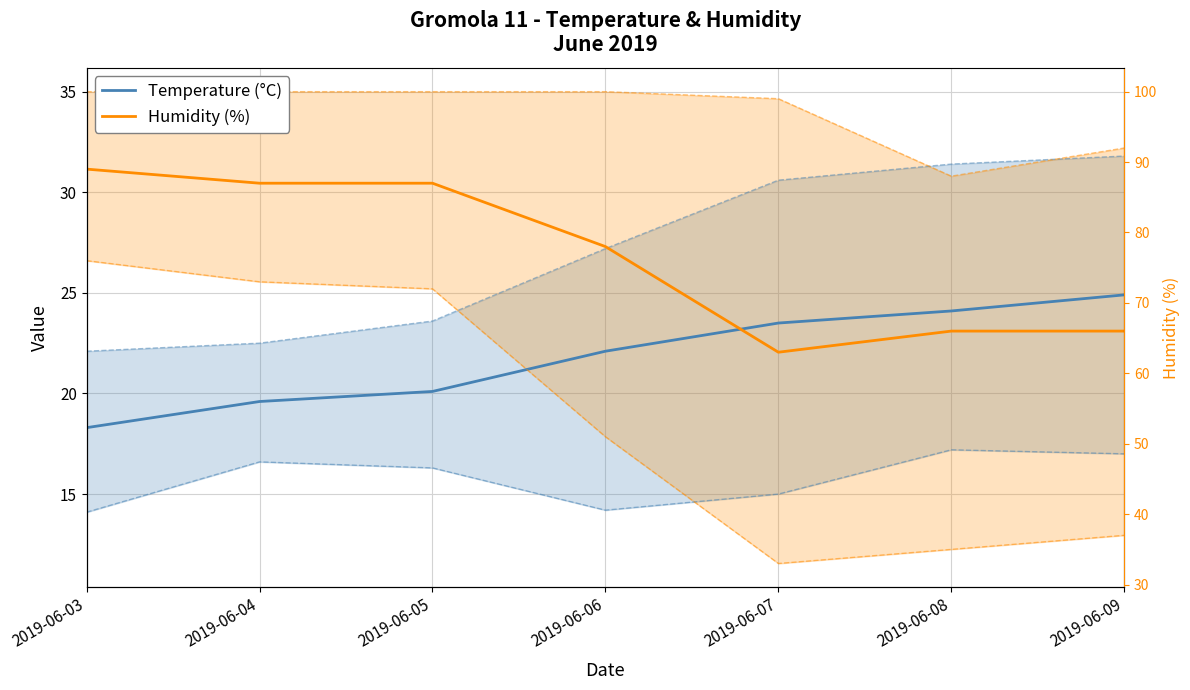

What is the difference between the maximum and minimum values in the Temperature (°C) series?

6.6